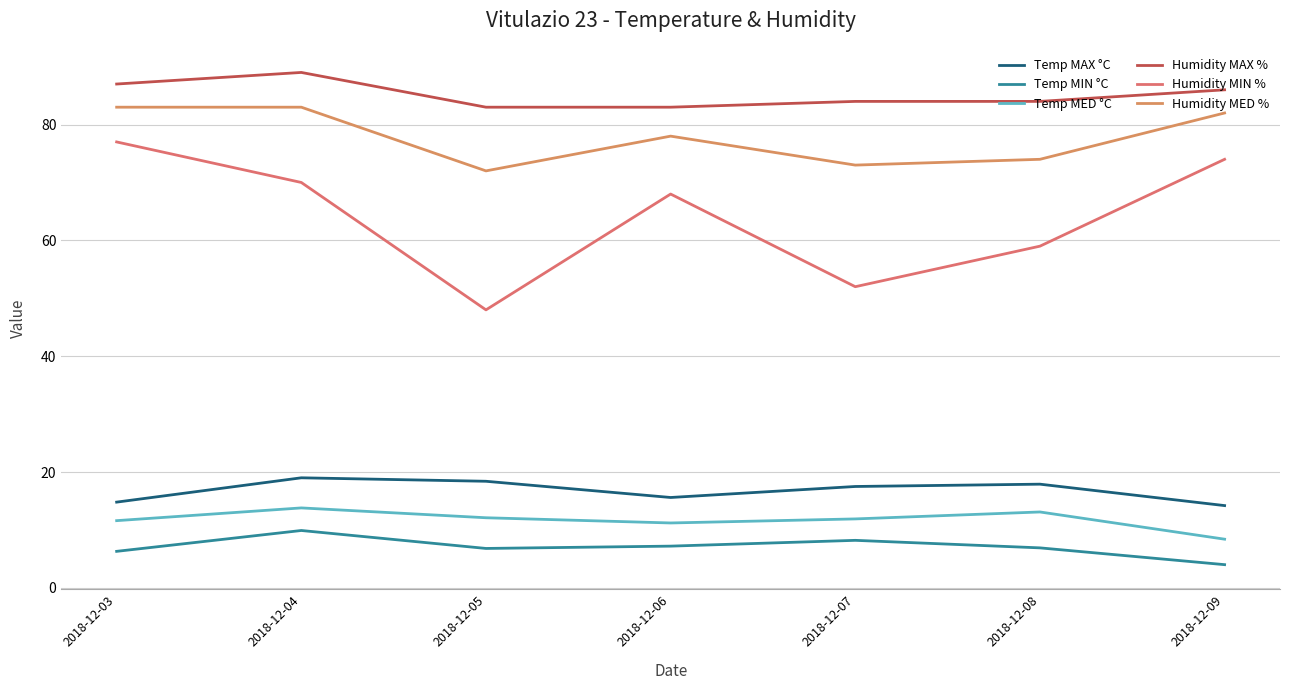

What is the difference between the Humidity MAX % values at 2018-12-06 and 2018-12-04?

6.0